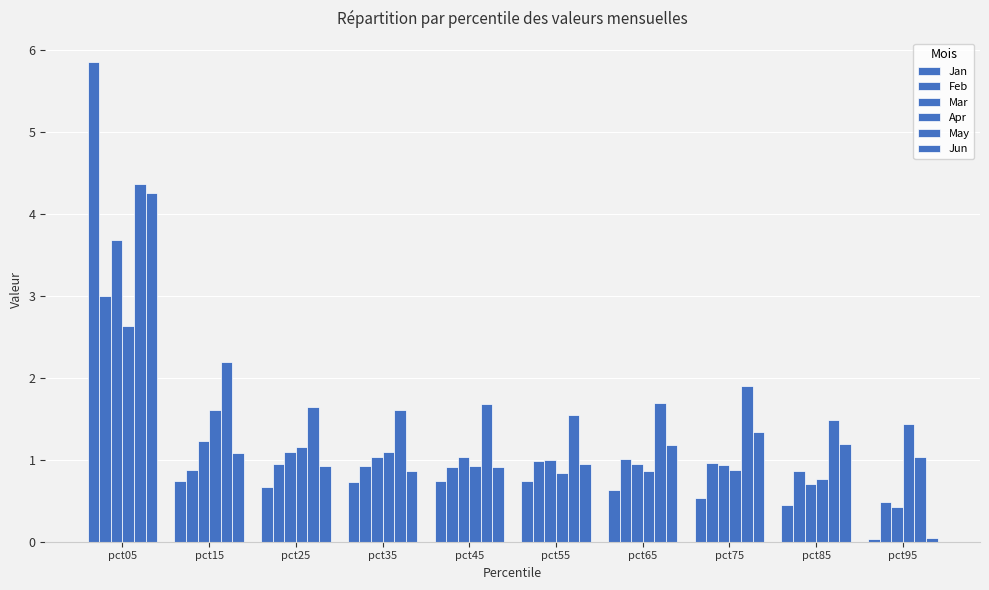

Is the value of Feb at pct95 greater than the value of Mar at pct15?

No